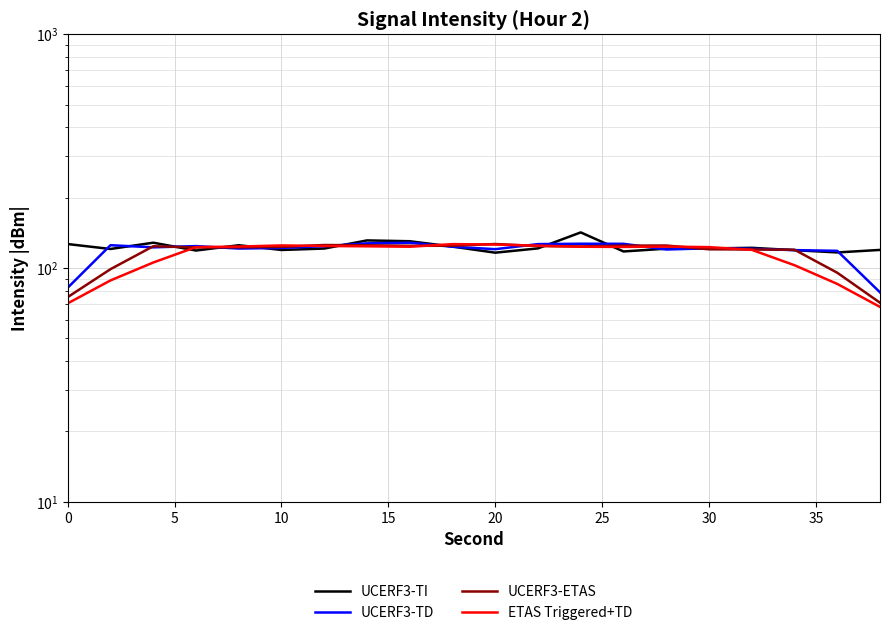

Reading right to left, list all the values displayed in this chart.

UCERF3-TI: 119.5	116.6	119.2	122.0	121.3	121.0	117.7	142.0	121.3	116.3	123.5	130.2	131.2	121.1	119.4	125.1	118.8	128.3	120.6	126.6
UCERF3-TD: 78.7	118.4	119.2	120.8	121.4	120.0	126.9	127.0	126.5	120.3	123.3	128.3	127.5	123.9	121.9	121.1	124.1	122.6	125.2	82.4
UCERF3-ETAS: 71.0	95.4	119.7	120.0	120.2	124.8	124.6	123.6	124.1	126.6	124.5	124.4	125.1	125.4	123.1	122.5	122.4	123.9	98.8	75.1
ETAS Triggered+TD: 68.2	85.5	102.8	119.6	122.8	123.5	123.1	123.3	124.5	126.0	126.5	123.3	123.8	124.2	124.9	123.5	122.8	105.5	88.5	70.6